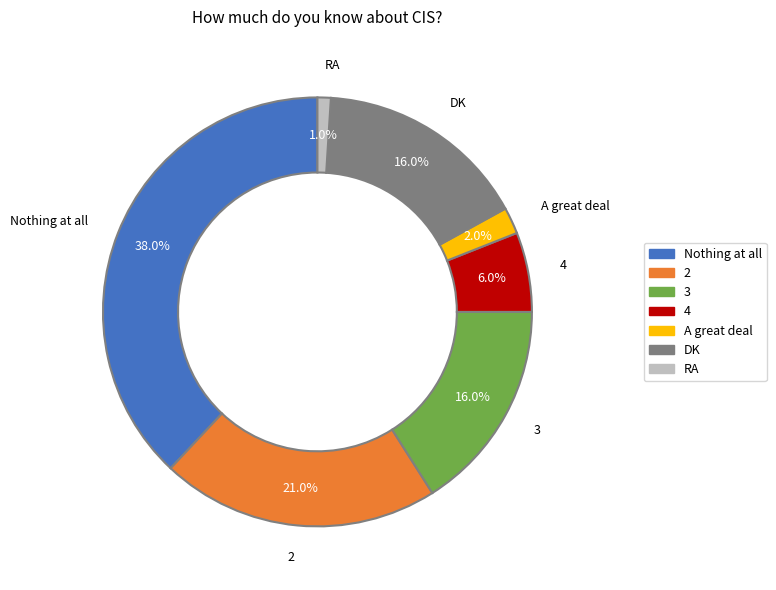

To the nearest percent, what is the difference between the RA and DK slice percentages?

15%